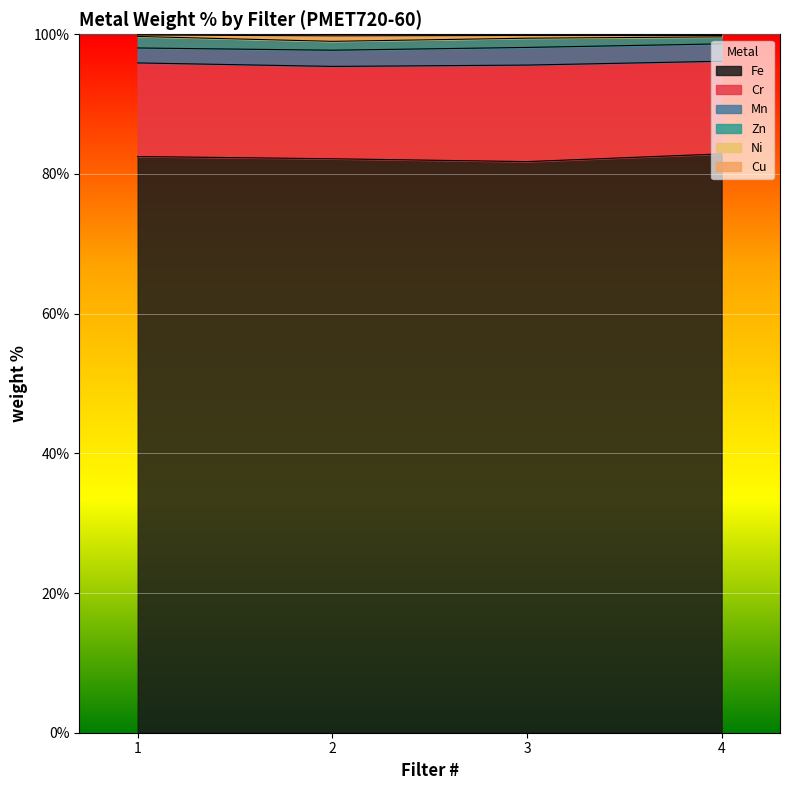

Reading left to right, what are all the values shown in this chart?

Fe: 1=82.5	2=82.2	3=81.8	4=82.9
Cr: 1=13.4	2=13.2	3=13.8	4=13.3
Mn: 1=2.1	2=2.3	3=2.5	4=2.5
Zn: 1=1.6	2=1.3	3=1.3	4=1.0
Ni: 1=0.2	2=0.8	3=0.4	4=0.2
Cu: 1=0.1	2=0.2	3=0.2	4=0.2